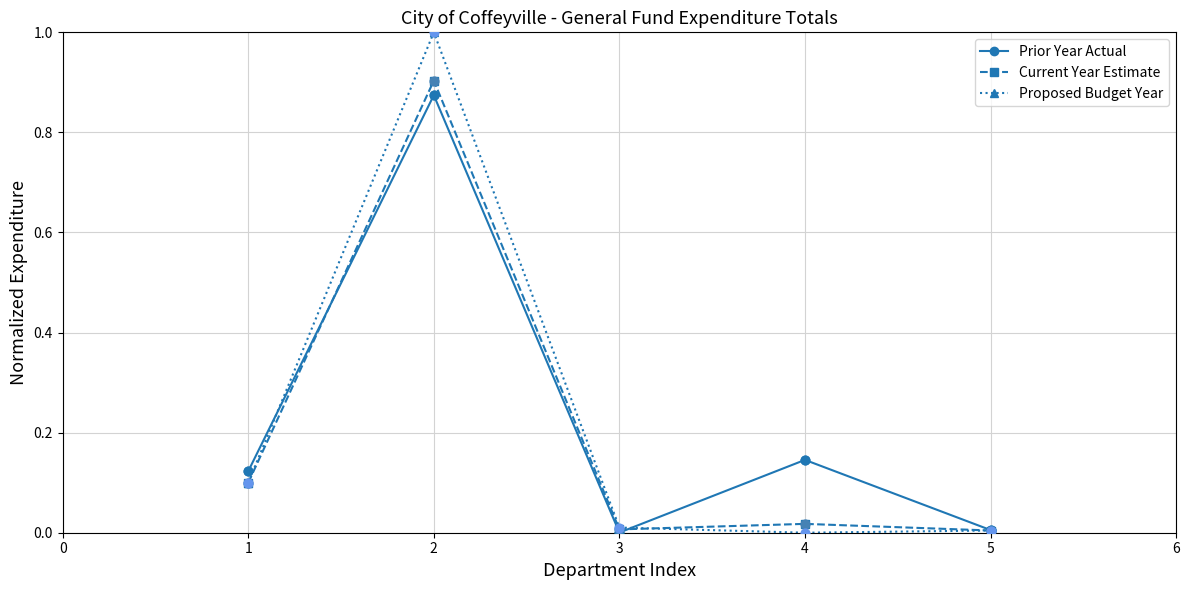

Which series has the largest range (max minus min)?

Proposed Budget Year